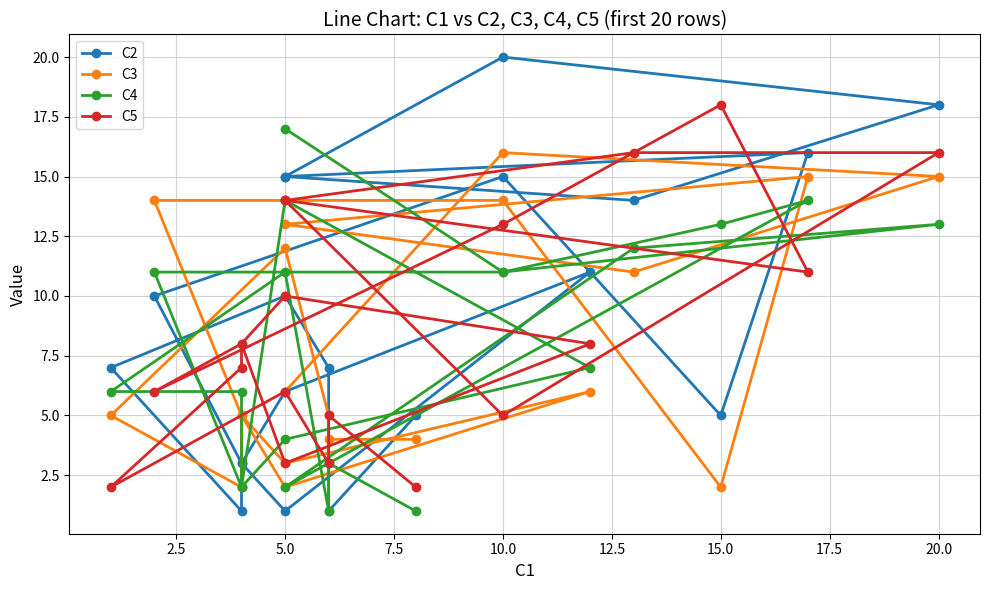

In C4, how many points are lower than both neighbors (excluding endpoints)?

5